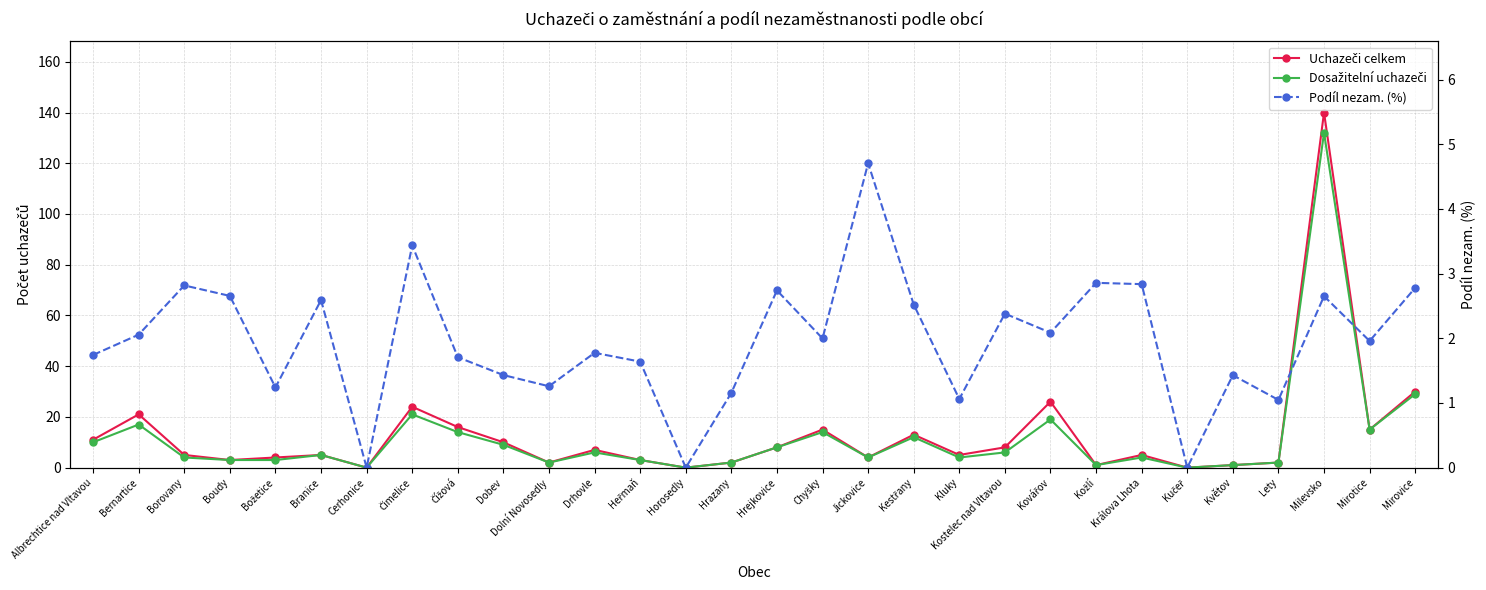

List the labels in order of Podíl nezam. (%) value, largest first.

Jickovice, Čimelice, Kožlí, Králova Lhota, Borovany, Mirovice, Hrejkovice, Boudy, Milevsko, Branice, Kestřany, Kostelec nad Vltavou, Kovářov, Bernartice, Chyšky, Mirotice, Drhovle, Albrechtice nad Vltavou, Čížová, Heřmaň, Dobev, Květov, Dolní Novosedly, Božetice, Hrazany, Kluky, Lety, Cerhonice, Horosedly, Kučeř